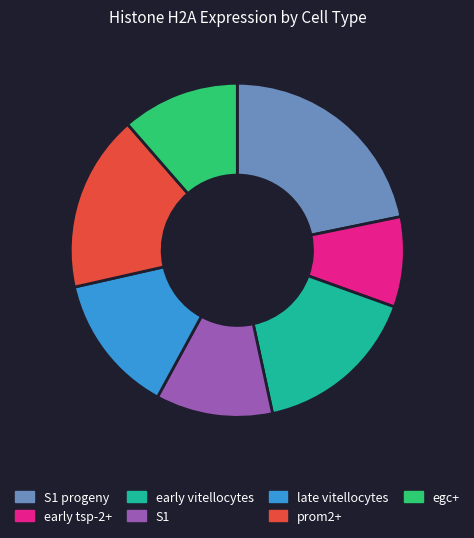

Which has a higher value, egc+ or S1 progeny?

S1 progeny